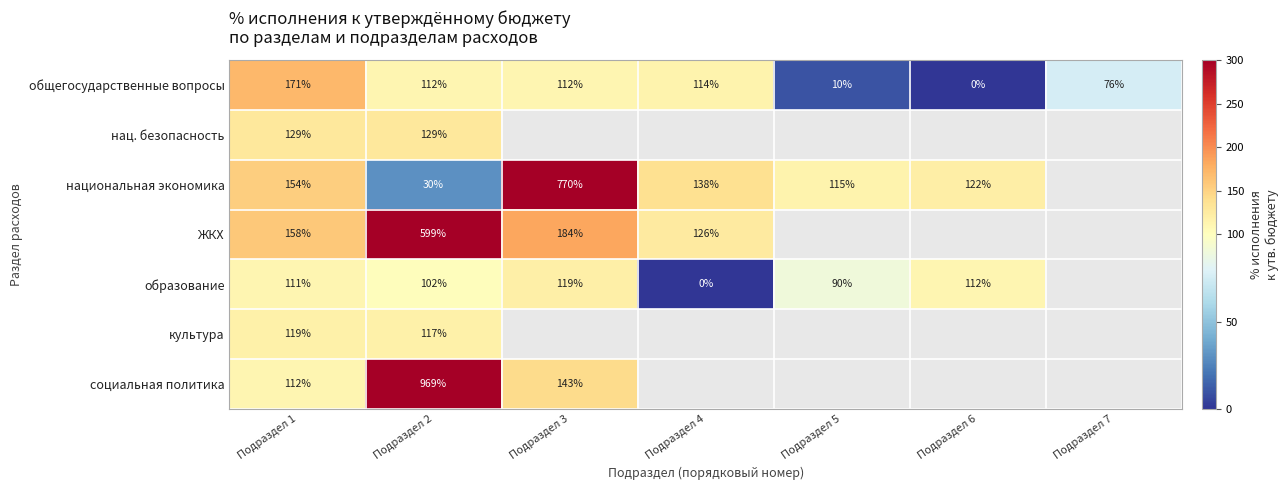

Which category has the highest value across all series?

Подраздел 2